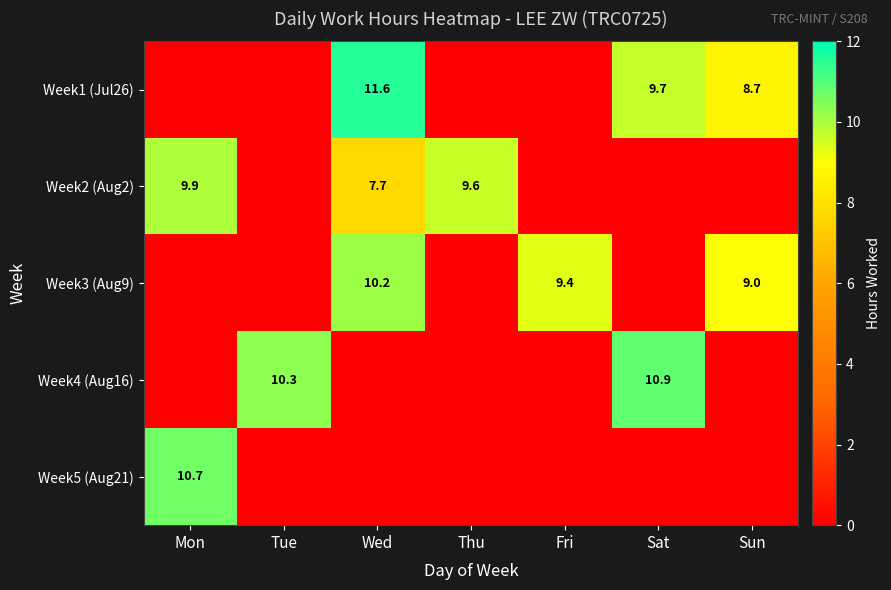

Is the value of Week2 (Aug2) at Thu greater than the value of Week3 (Aug9) at Wed?

No